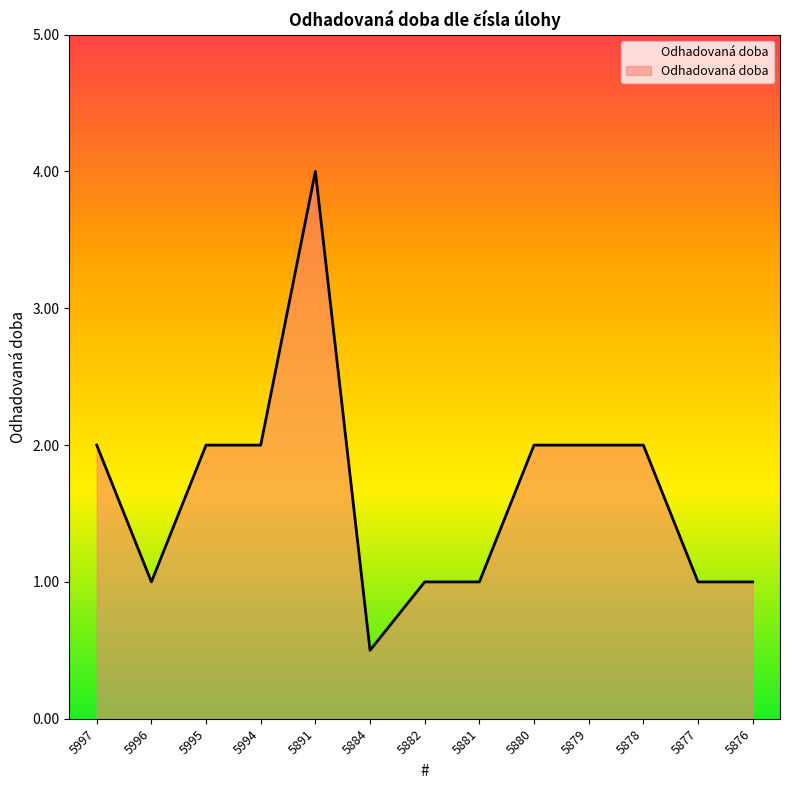

Reading right to left, list all the values displayed in this chart.

5876=1.0	5877=1.0	5878=2.0	5879=2.0	5880=2.0	5881=1.0	5882=1.0	5884=0.5	5891=4.0	5994=2.0	5995=2.0	5996=1.0	5997=2.0